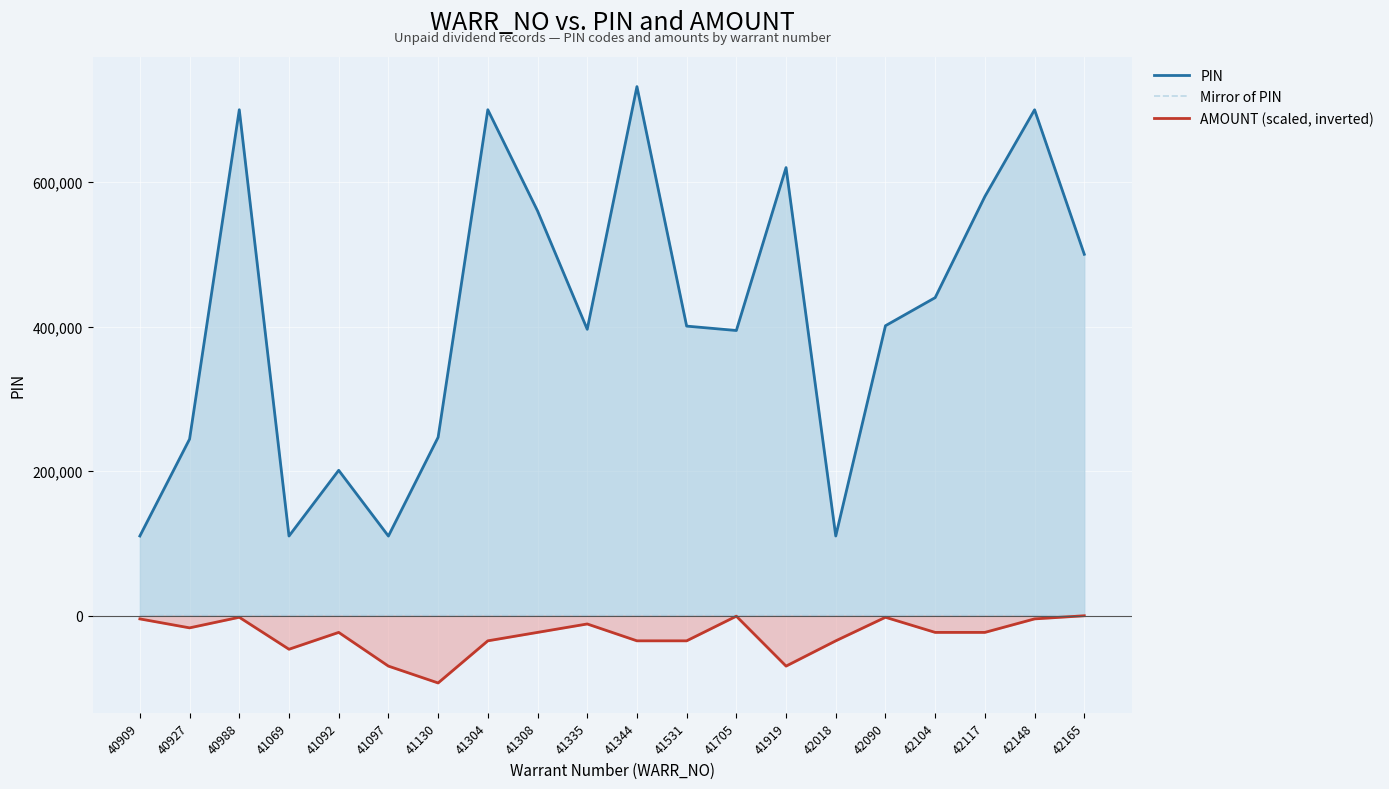

How many interior local peaks does the AMOUNT (scaled, inverted) series have?

5